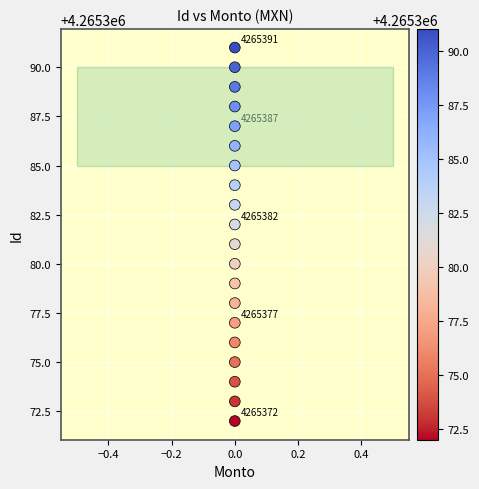

What is the range of Y values (max minus min)?

19